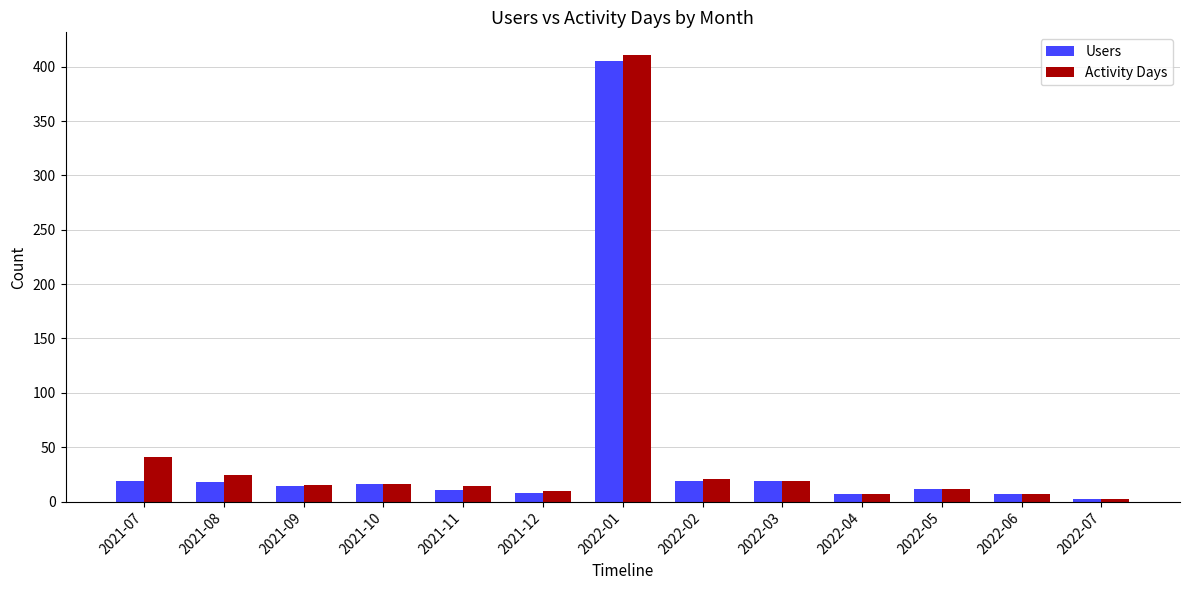

Where is Activity Days nearest to the value 206?

2021-07